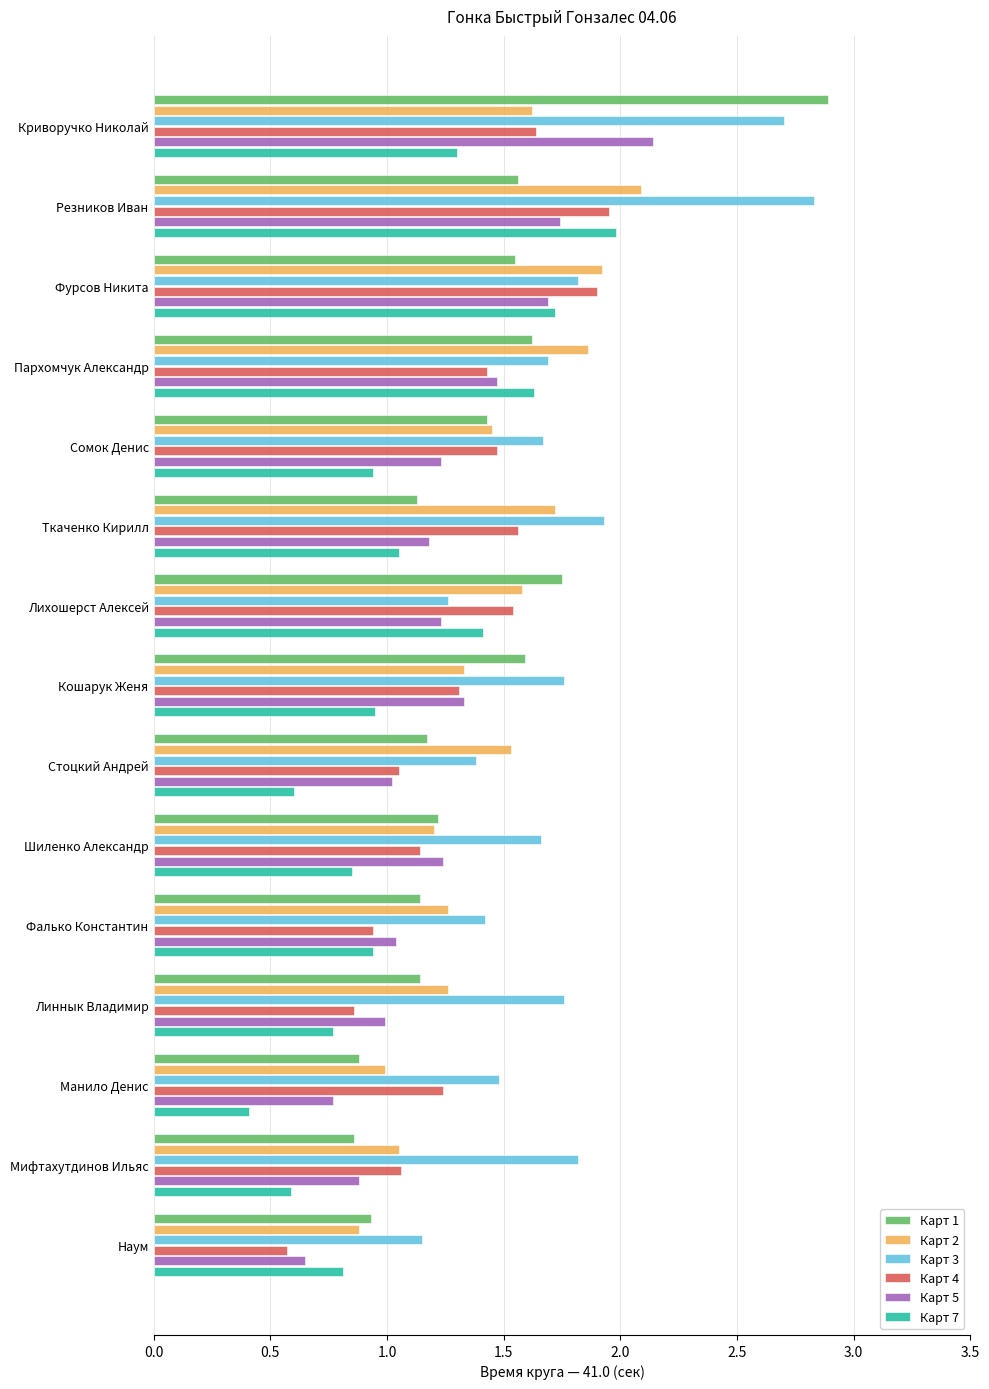

What is the sum of all Карт 3 values?

26.3